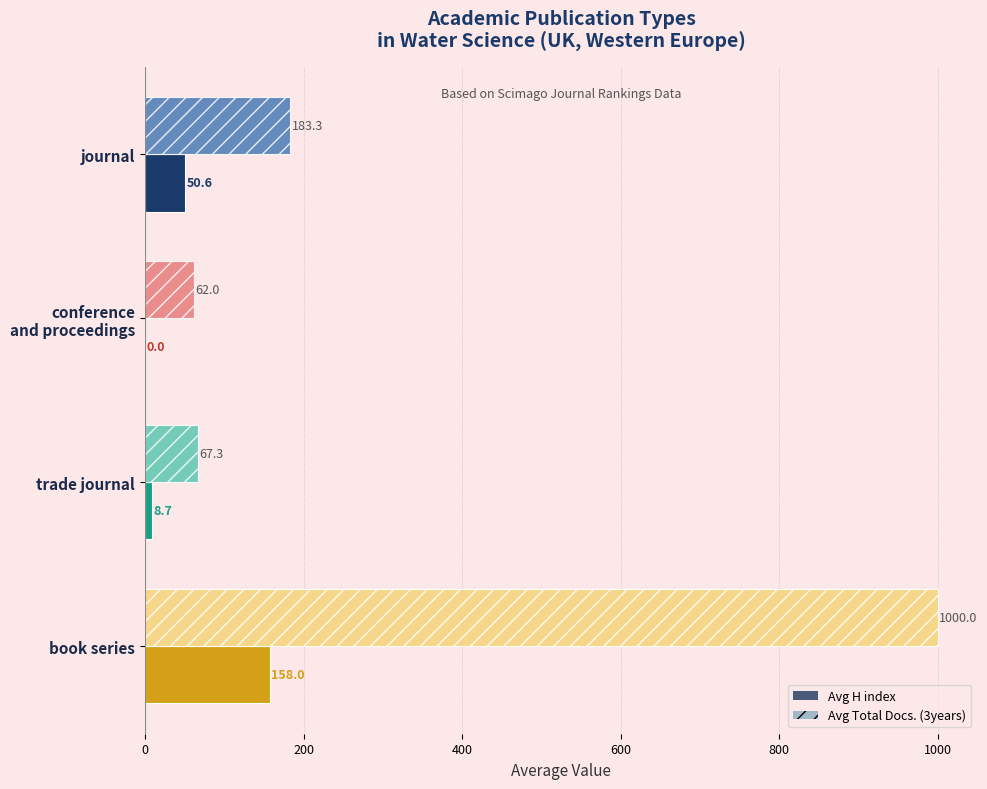

Which series changed the most between journal and book series?

Avg Total Docs. (3years)